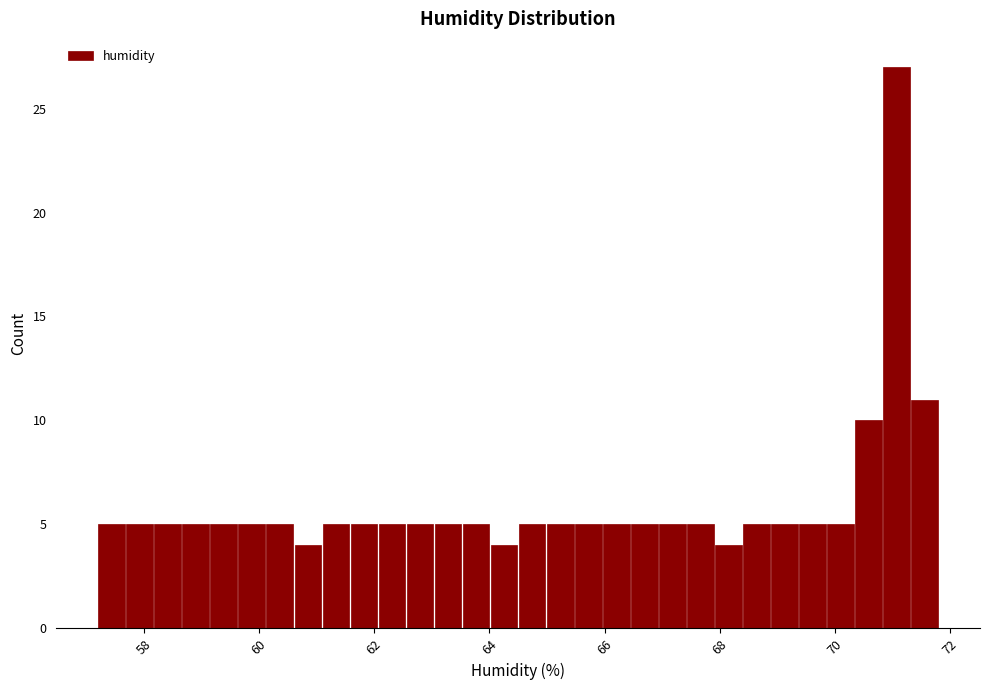

Read against the x-axis, roughly where is the centre of the tallest bar?

71.0